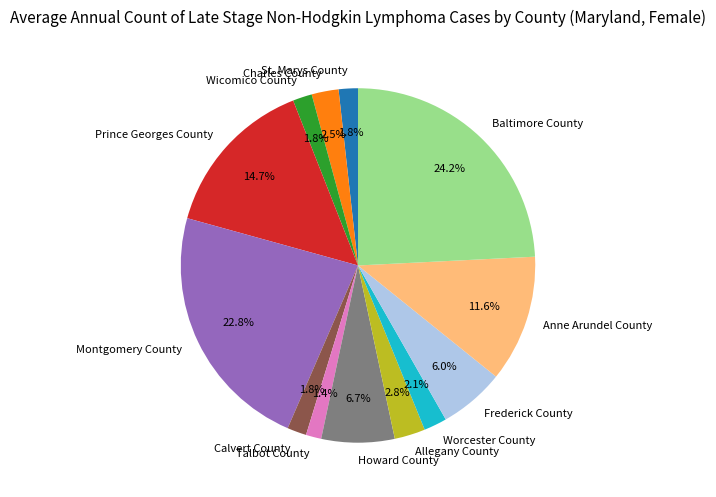

What portion of the pie excludes Montgomery County?

77.2%